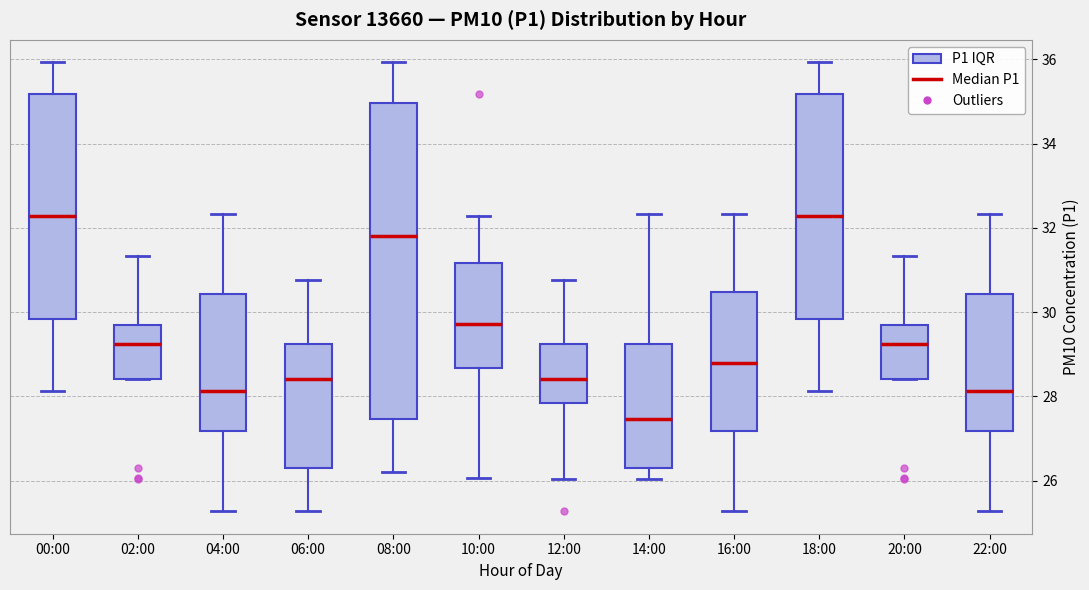

Reading left to right, transcribe this box plot: for each box, give where its median line is, the range the box spans, and where its two whiskers end, as read against the y-axis. The values are not printed on the chart, so give them approximately, as read against the axis.

00:00: median 32.2, box 29.8 to 35.2, whiskers 28.2 to 36.0
02:00: median 29.2, box 28.4 to 29.8, whiskers 28.4 to 31.4
04:00: median 28.2, box 27.2 to 30.4, whiskers 25.2 to 32.4
06:00: median 28.4, box 26.4 to 29.2, whiskers 25.2 to 30.8
08:00: median 31.8, box 27.4 to 35.0, whiskers 26.2 to 36.0
10:00: median 29.8, box 28.6 to 31.2, whiskers 26.0 to 32.2
12:00: median 28.4, box 27.8 to 29.2, whiskers 26.0 to 30.8
14:00: median 27.4, box 26.4 to 29.2, whiskers 26.0 to 32.4
16:00: median 28.8, box 27.2 to 30.4, whiskers 25.2 to 32.4
18:00: median 32.2, box 29.8 to 35.2, whiskers 28.2 to 36.0
20:00: median 29.2, box 28.4 to 29.8, whiskers 28.4 to 31.4
22:00: median 28.2, box 27.2 to 30.4, whiskers 25.2 to 32.4